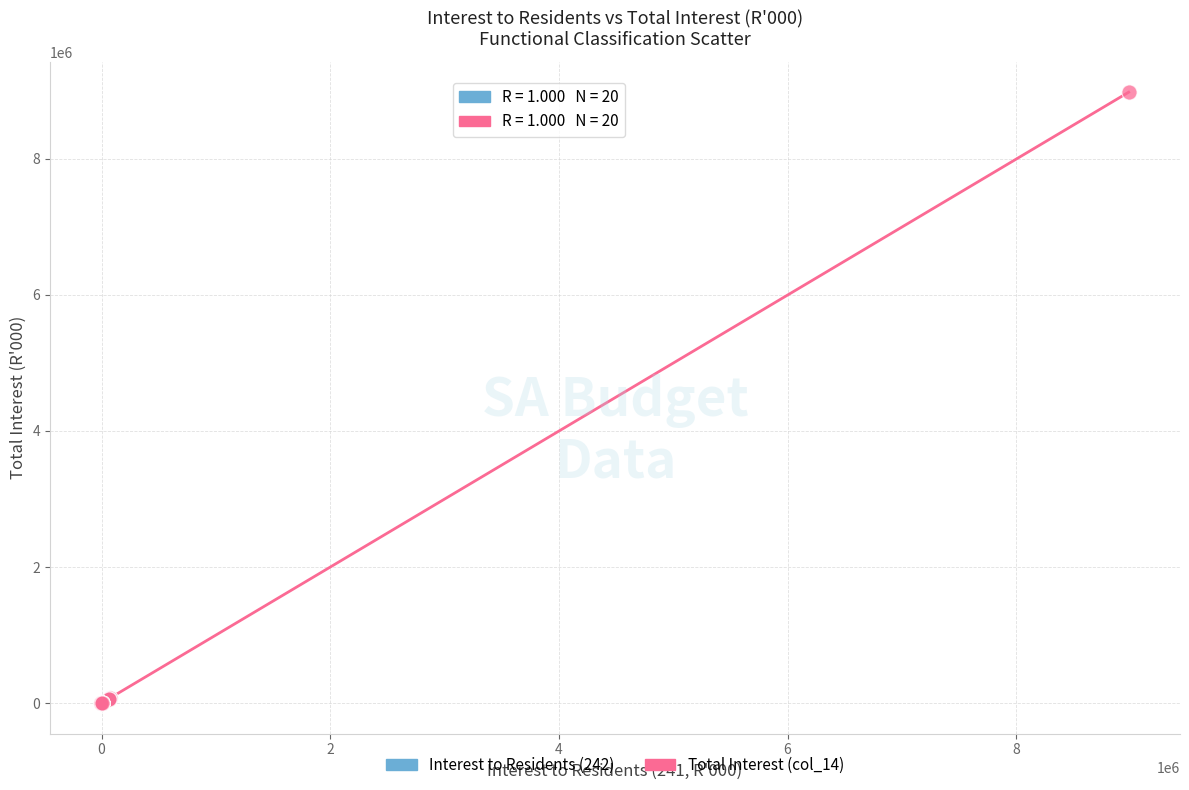

Which series has the widest spread of Y values?

Total Interest (col_14)